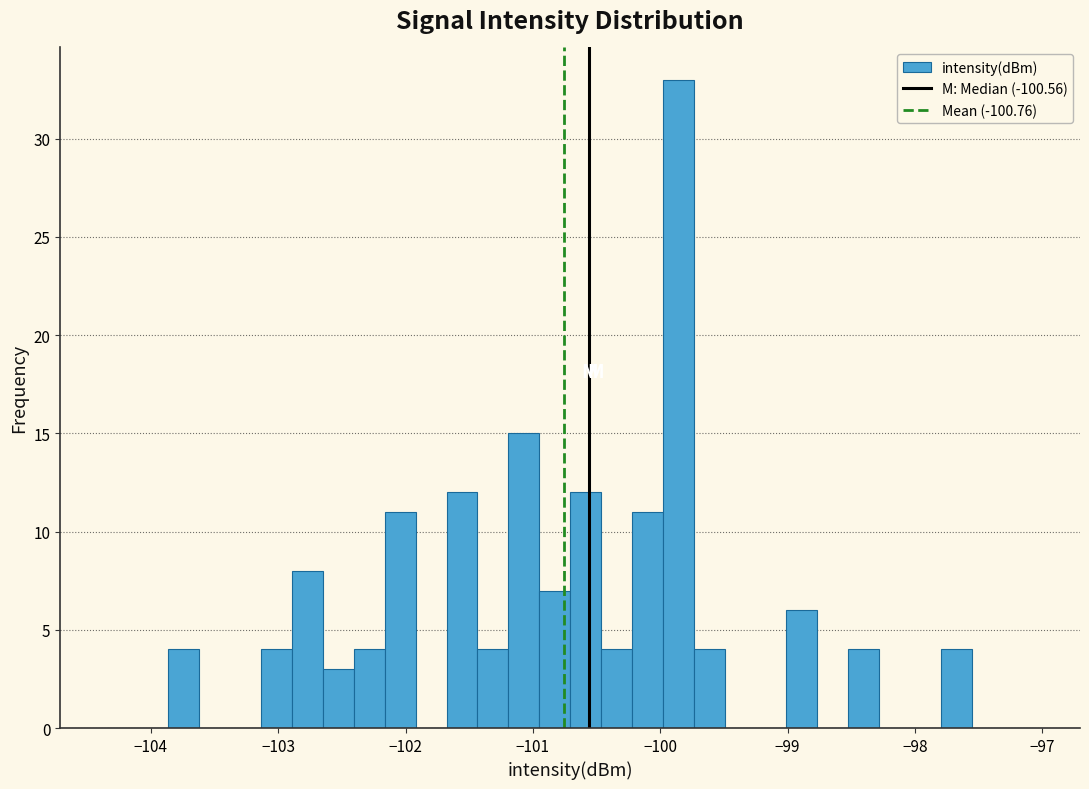

Read against the x-axis, roughly where is the centre of the tallest bar?

-99.9